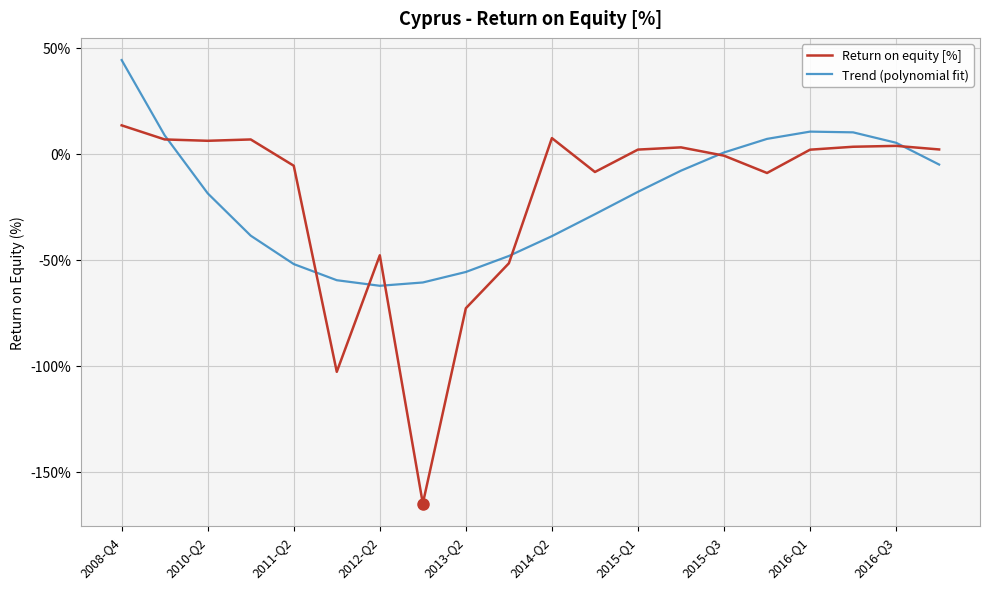

Which series has the widest spread of values?

Return on equity [%]